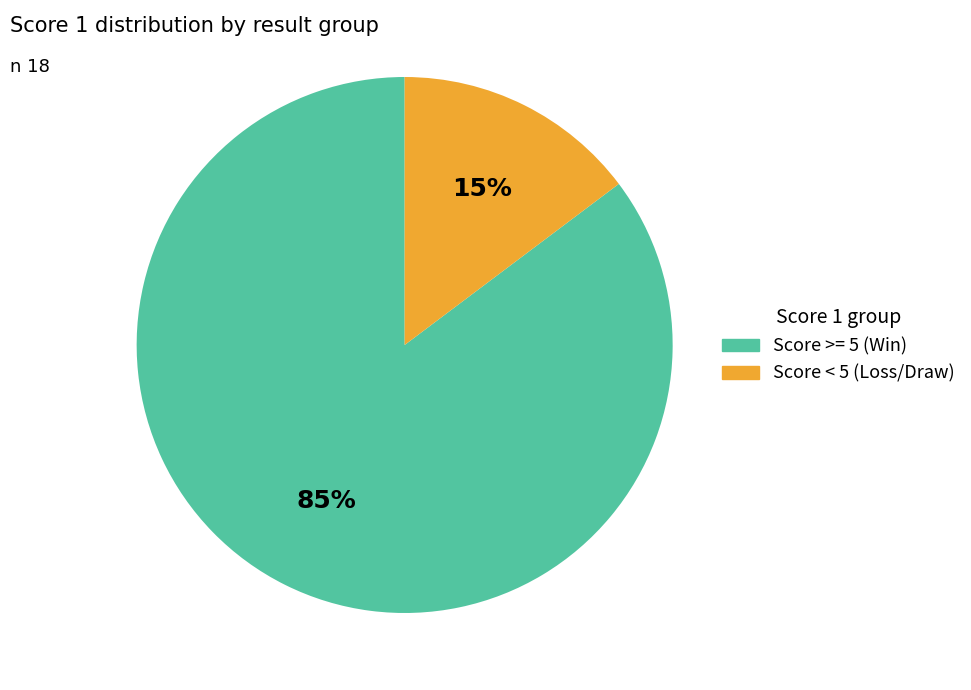

Which has a higher value, Score < 5 (Loss/Draw) or Score >= 5 (Win)?

Score >= 5 (Win)